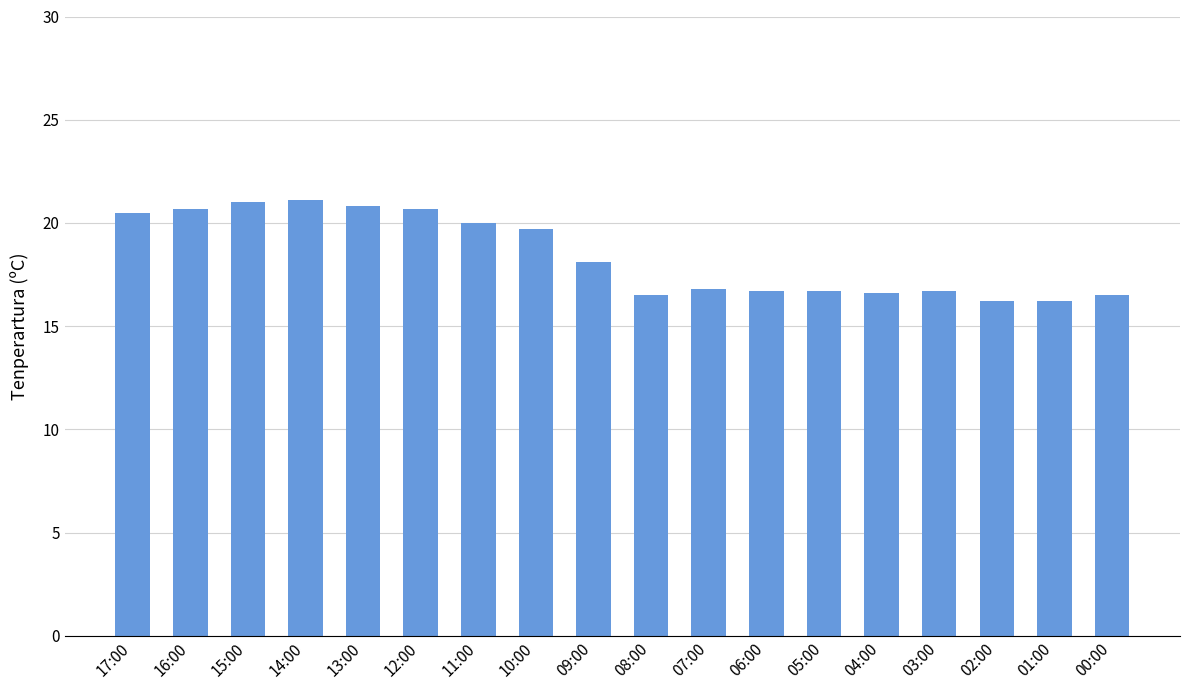

The value at 05:00 is 16.7. True or false?

True